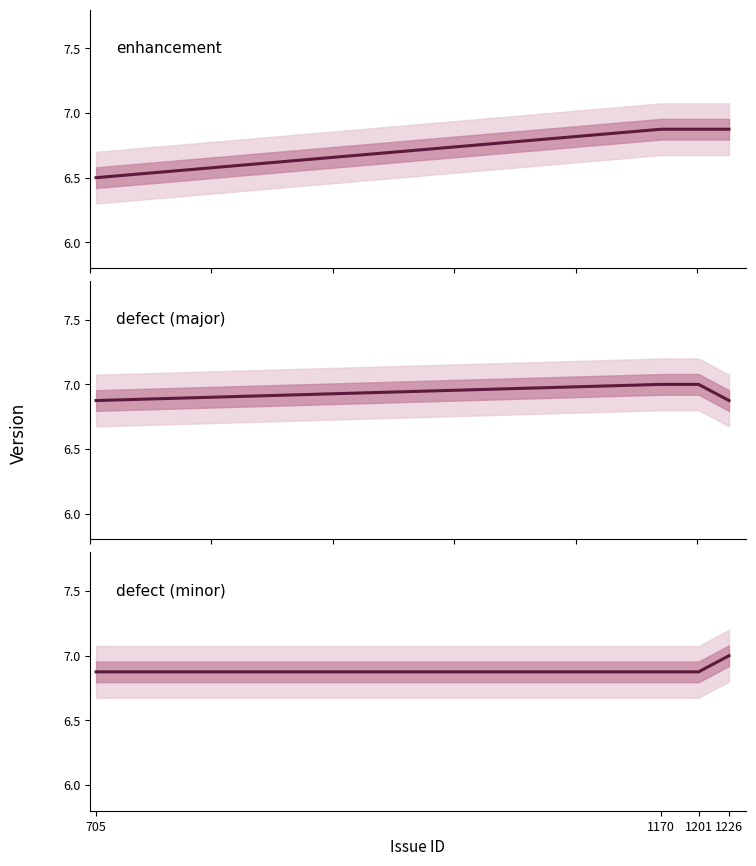

True or false: defect (minor) and enhancement cross at least once.

False